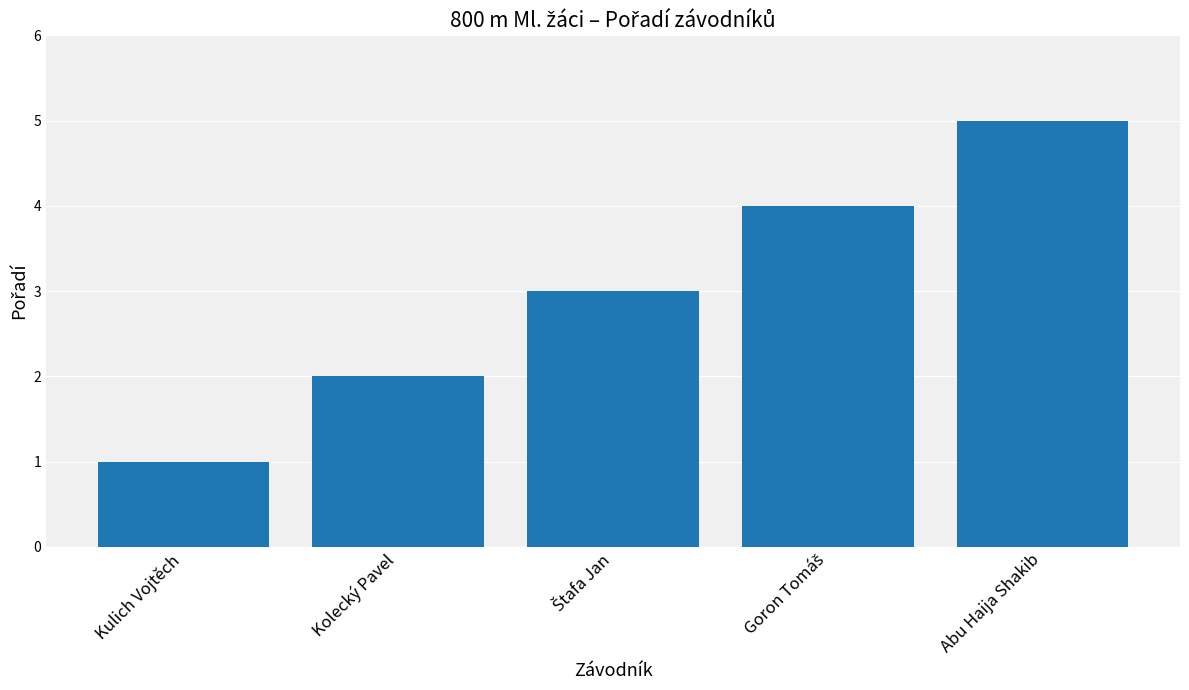

Are the bars horizontal?

No